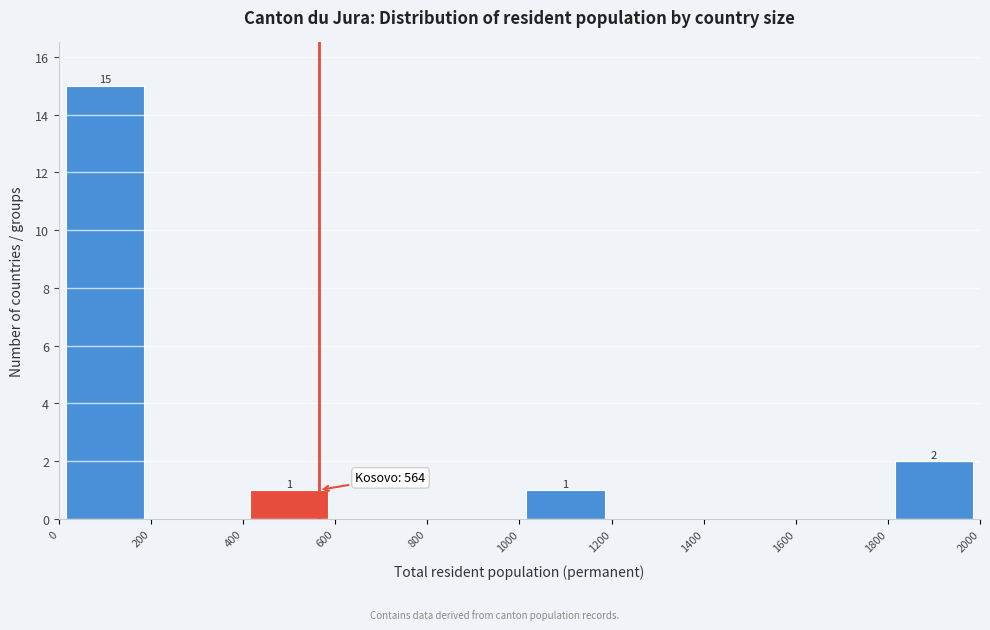

Over which range of the x-axis is the bar tallest?

0 to 200